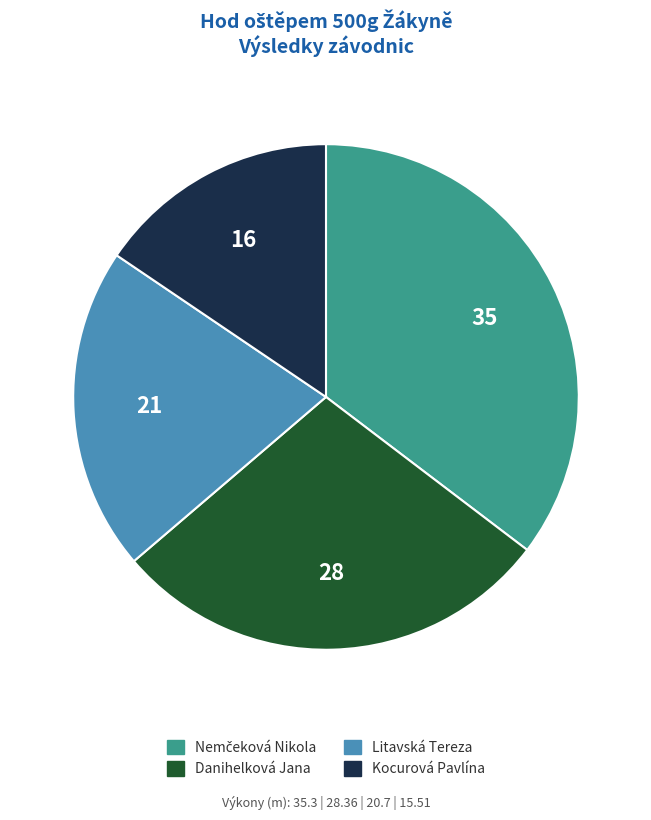

Is the sum of Danihelková Jana and Kocurová Pavlína greater than half?

No